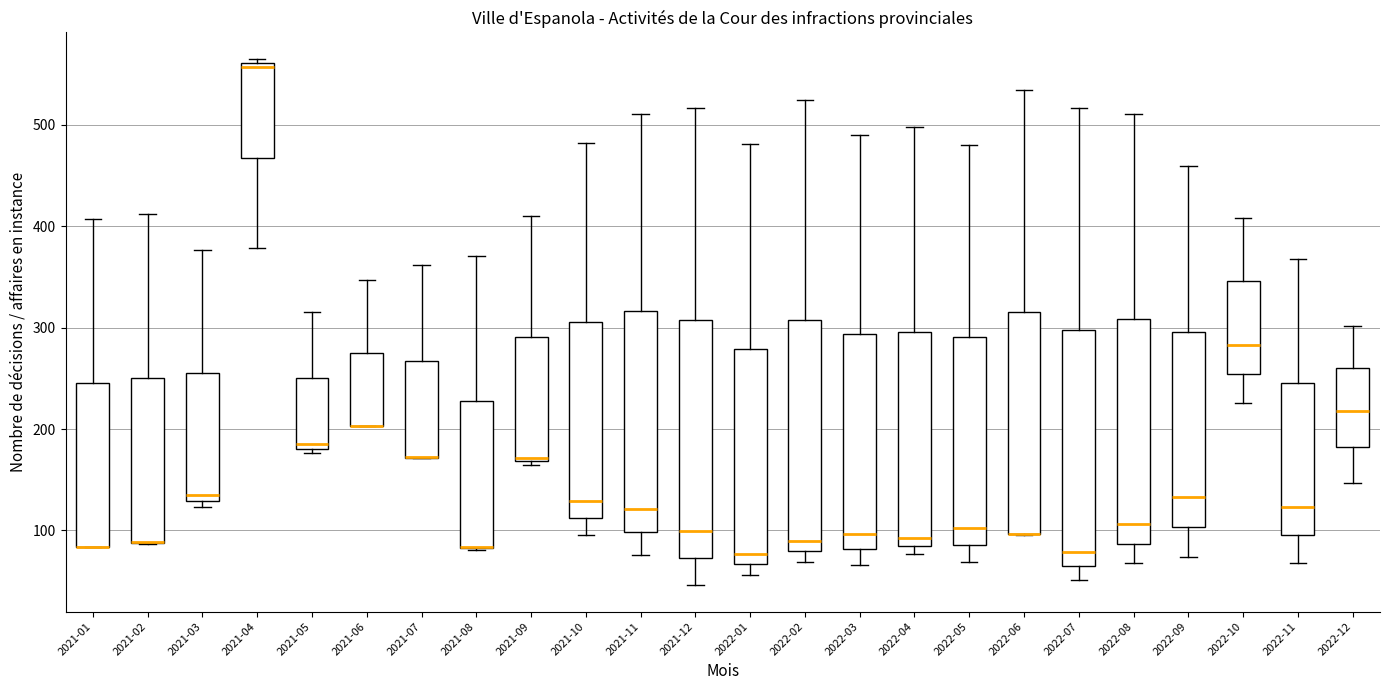

Reading left to right, transcribe this box plot: for each box, give where its median line is, the range the box spans, and where its two whiskers end, as read against the y-axis. The values are not printed on the chart, so give them approximately, as read against the axis.

2021-01: median 80 (drawn on the box's lower edge), box 80 to 250, whiskers 80 to 410
2021-02: median 90 (drawn on the box's lower edge), box 90 to 250, whiskers 90 to 410
2021-03: median 140, box 130 to 260, whiskers 120 to 380
2021-04: median 560 (just below the box's upper edge), box 470 to 560, whiskers 380 to 570
2021-05: median 190, box 180 to 250, whiskers 180 (just below the box's lower edge) to 320
2021-06: median 200 (drawn on the box's lower edge), box 200 to 280, whiskers 200 to 350
2021-07: median 170 (drawn on the box's lower edge), box 170 to 270, whiskers 170 to 360
2021-08: median 80 (drawn on the box's lower edge), box 80 to 230, whiskers 80 to 370
2021-09: median 170, box 170 to 290, whiskers 170 to 410
2021-10: median 130, box 110 to 310, whiskers 100 to 480
2021-11: median 120, box 100 to 320, whiskers 80 to 510
2021-12: median 100, box 70 to 310, whiskers 50 to 520
2022-01: median 80, box 70 to 280, whiskers 60 to 480
2022-02: median 90, box 80 to 310, whiskers 70 to 520
2022-03: median 100, box 80 to 290, whiskers 70 to 490
2022-04: median 90 (just above the box's lower edge), box 90 to 300, whiskers 80 to 500
2022-05: median 100, box 90 to 290, whiskers 70 to 480
2022-06: median 100 (drawn on the box's lower edge), box 100 to 320, whiskers 100 to 530
2022-07: median 80, box 70 to 300, whiskers 50 to 520
2022-08: median 110, box 90 to 310, whiskers 70 to 510
2022-09: median 130, box 100 to 300, whiskers 70 to 460
2022-10: median 280, box 250 to 350, whiskers 230 to 410
2022-11: median 120, box 100 to 250, whiskers 70 to 370
2022-12: median 220, box 180 to 260, whiskers 150 to 300